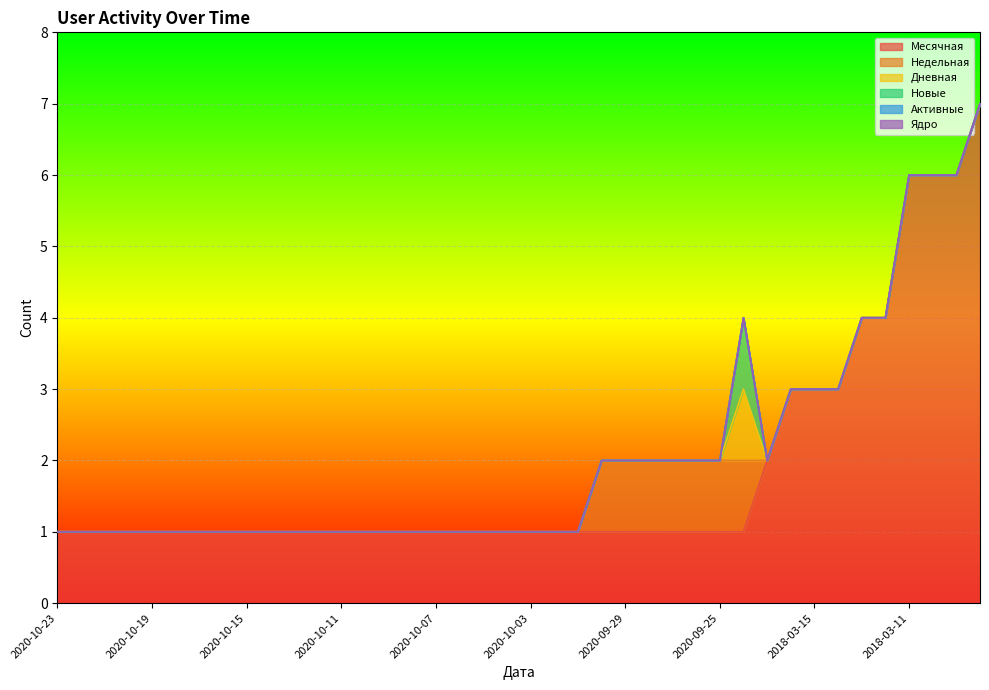

At 2018-03-15, list the series in order from largest to smallest.

Месячная, Недельная, Дневная, Новые, Активные, Ядро